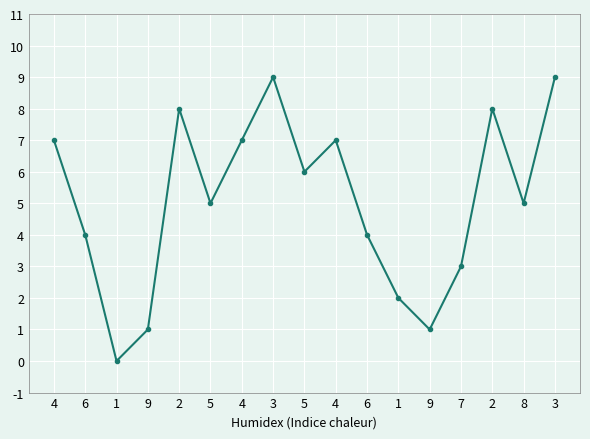

What is the sum of all values?

86